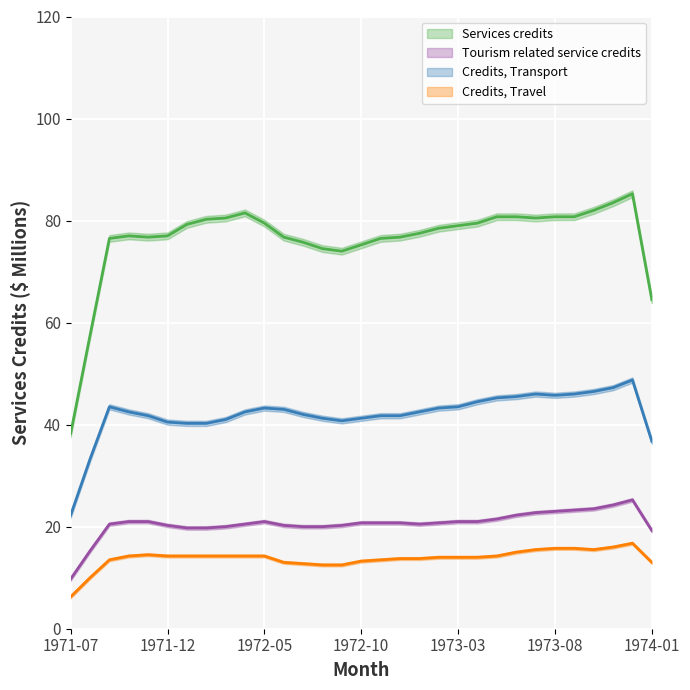

What is the difference between the Tourism related service credits values at 1971-12 and 1972-09?

1